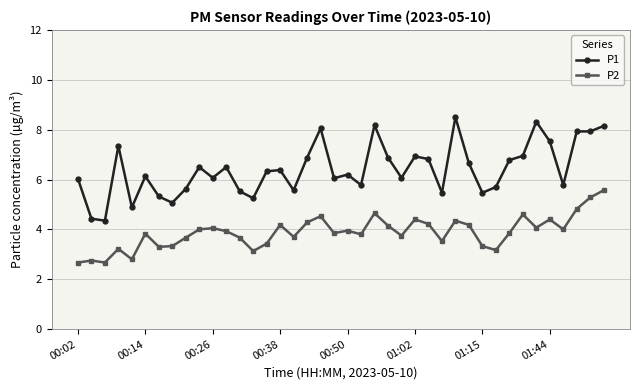

True or false: P1 and P2 cross at least once.

False